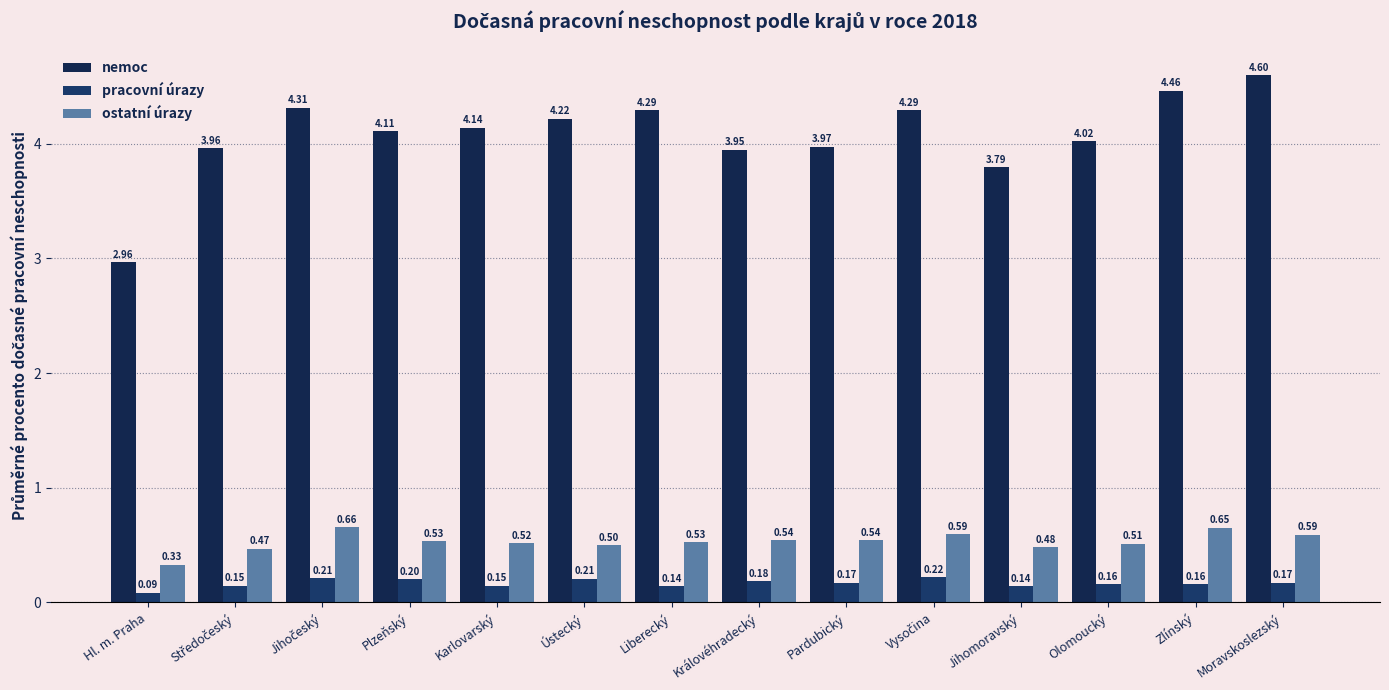

How many bars are there in each group?

3